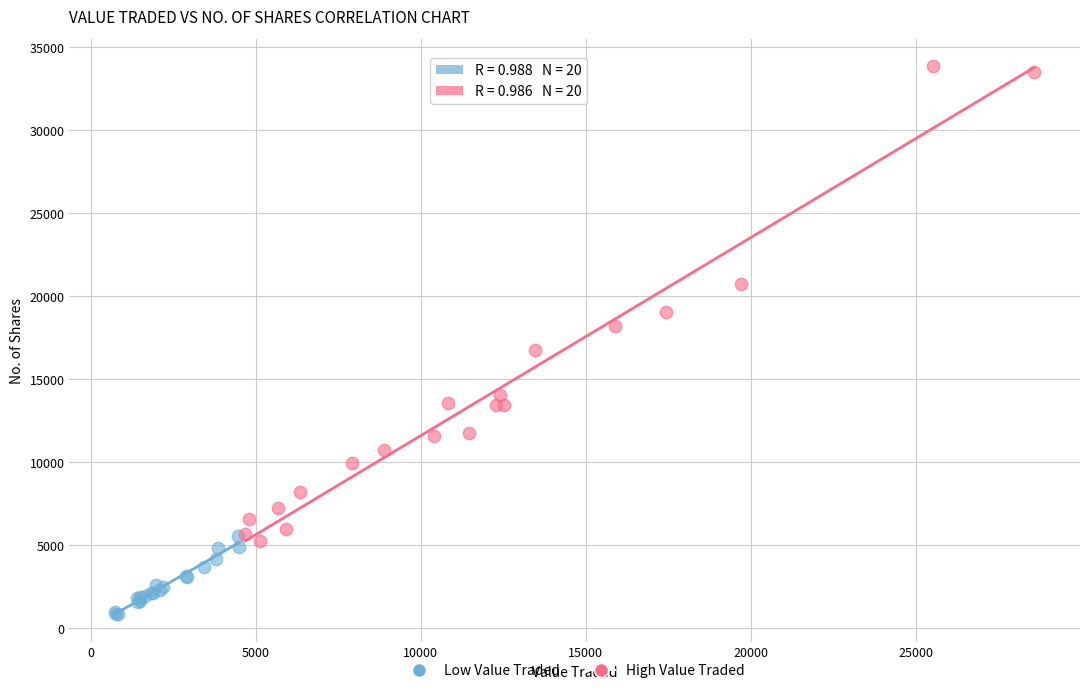

Which series reaches the minimum Y coordinate?

Low Value Traded